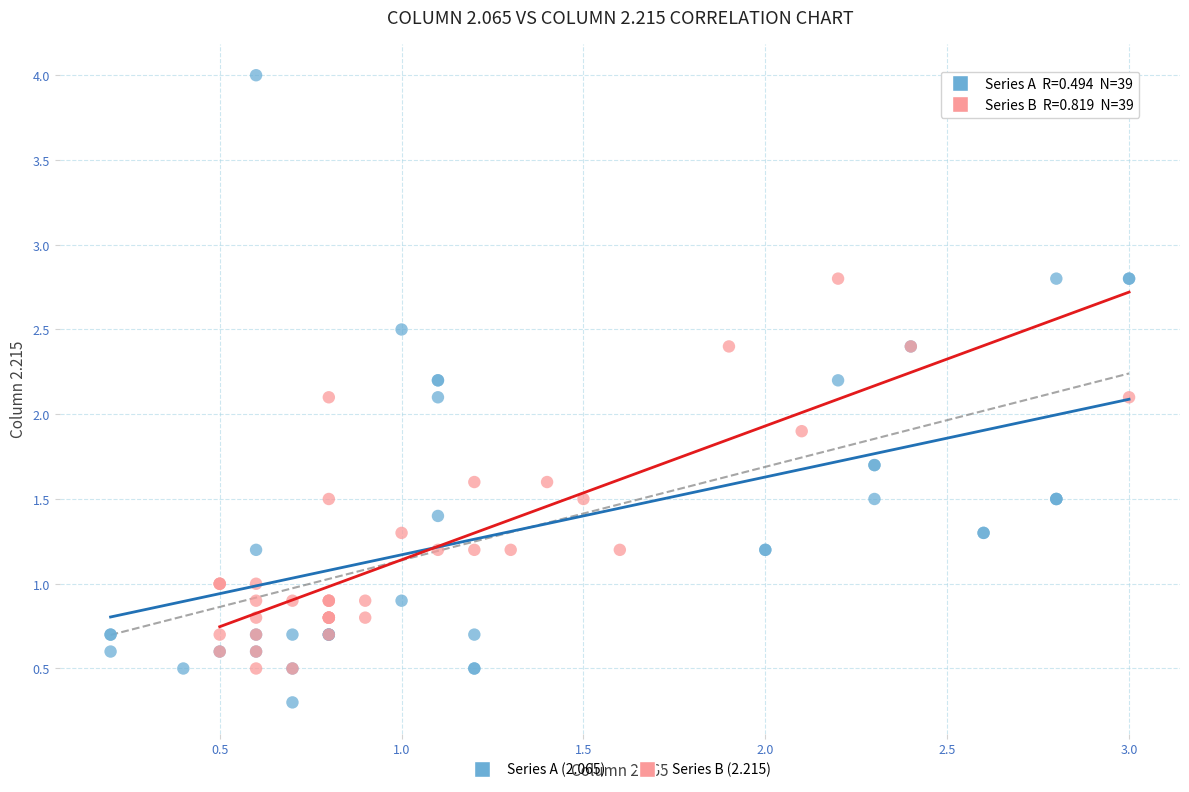

Which series contains the lowest Y value?

Series A (2.065)